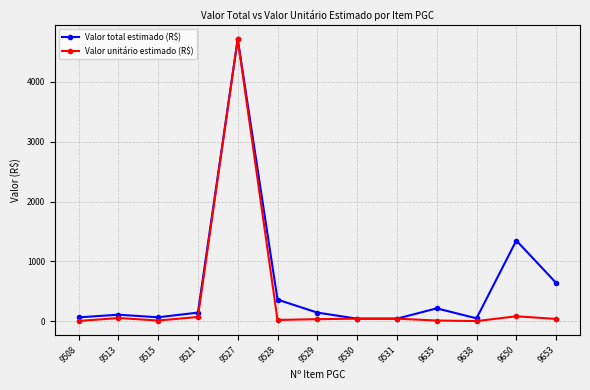

What is the greatest value displayed?

4716.0